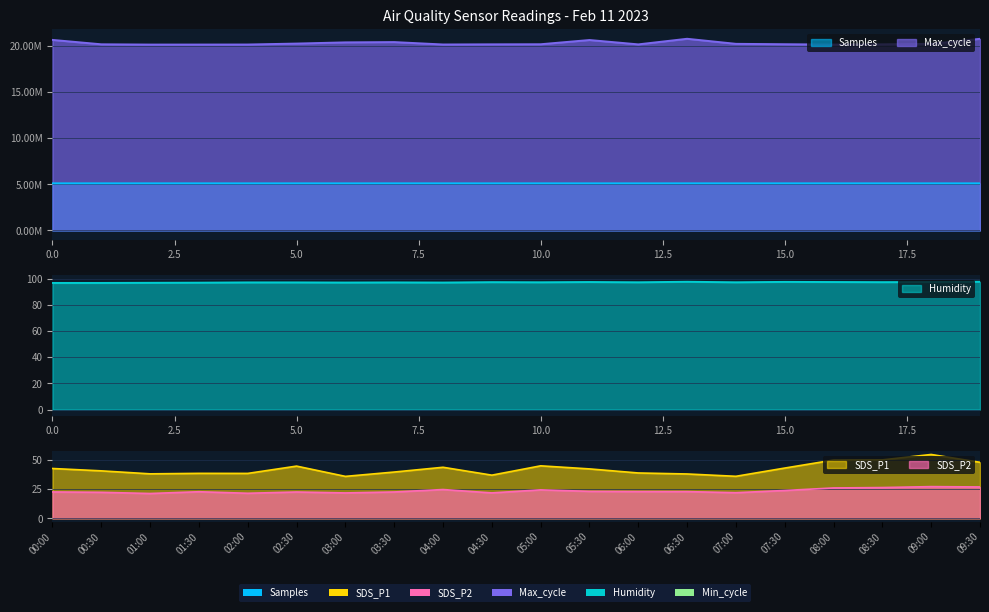

Which label corresponds to the smallest value in the chart?

02:00